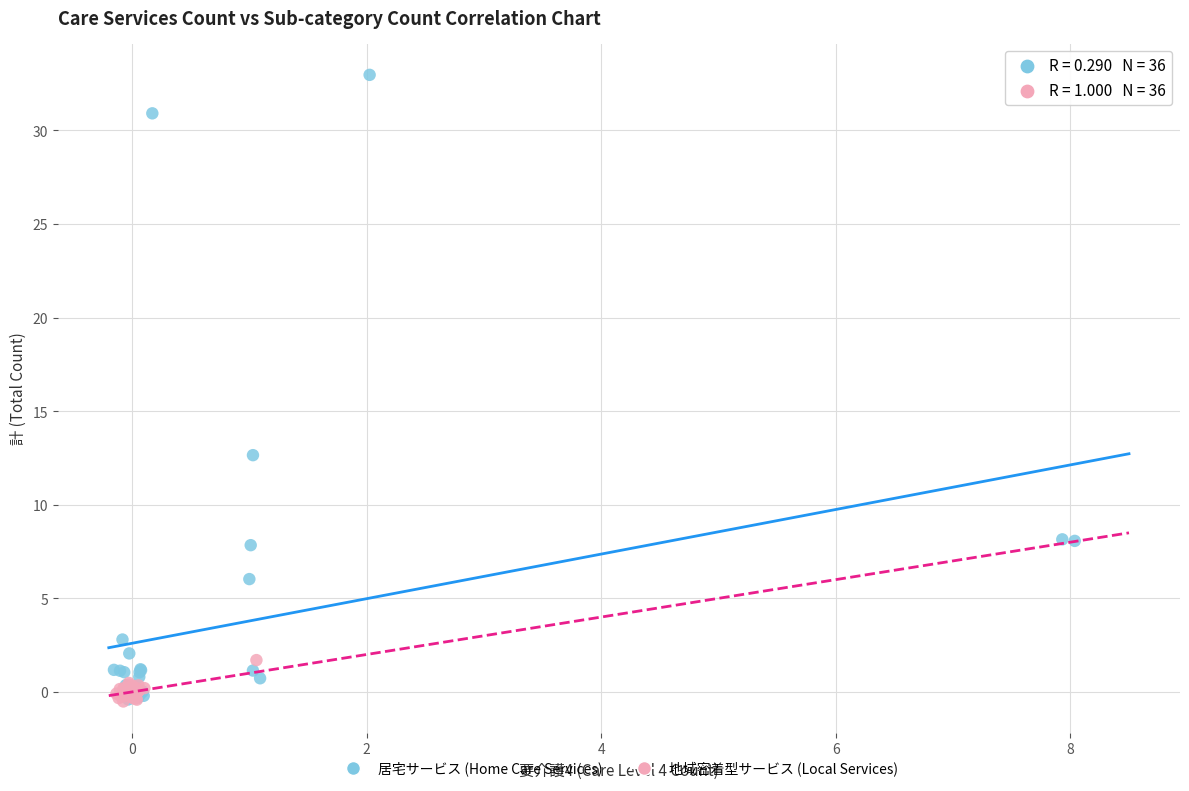

Which series reaches the maximum Y coordinate?

居宅サービス (Home Care Services)